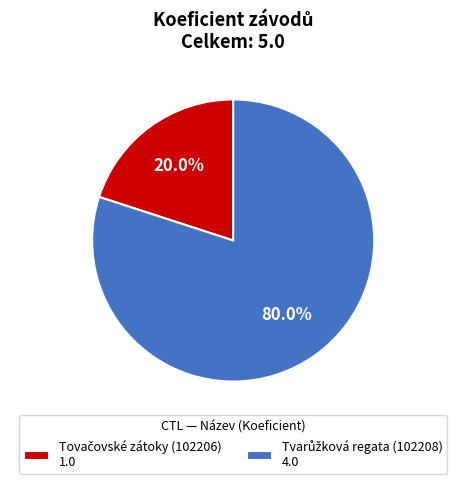

Is there any slice that represents more than half of the pie?

Yes